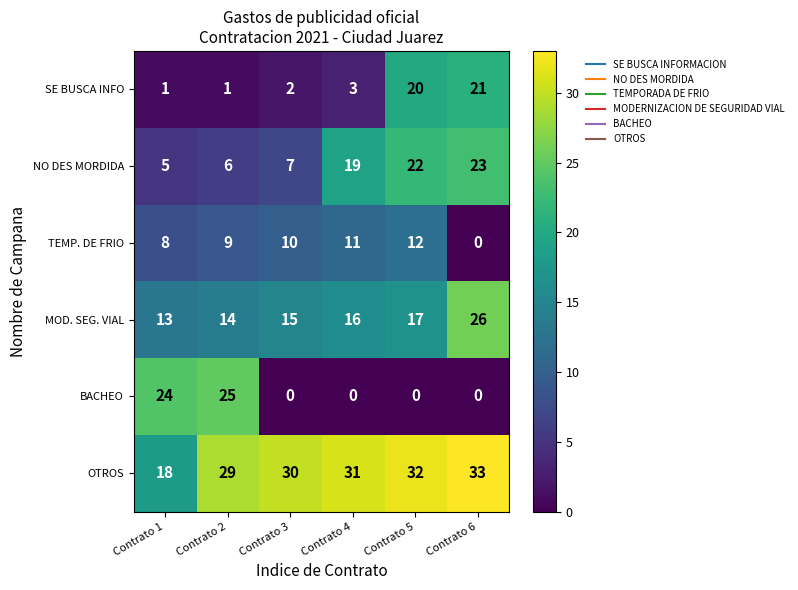

Rank the categories by MOD. SEG. VIAL value from highest to lowest.

Contrato 6, Contrato 5, Contrato 4, Contrato 3, Contrato 2, Contrato 1